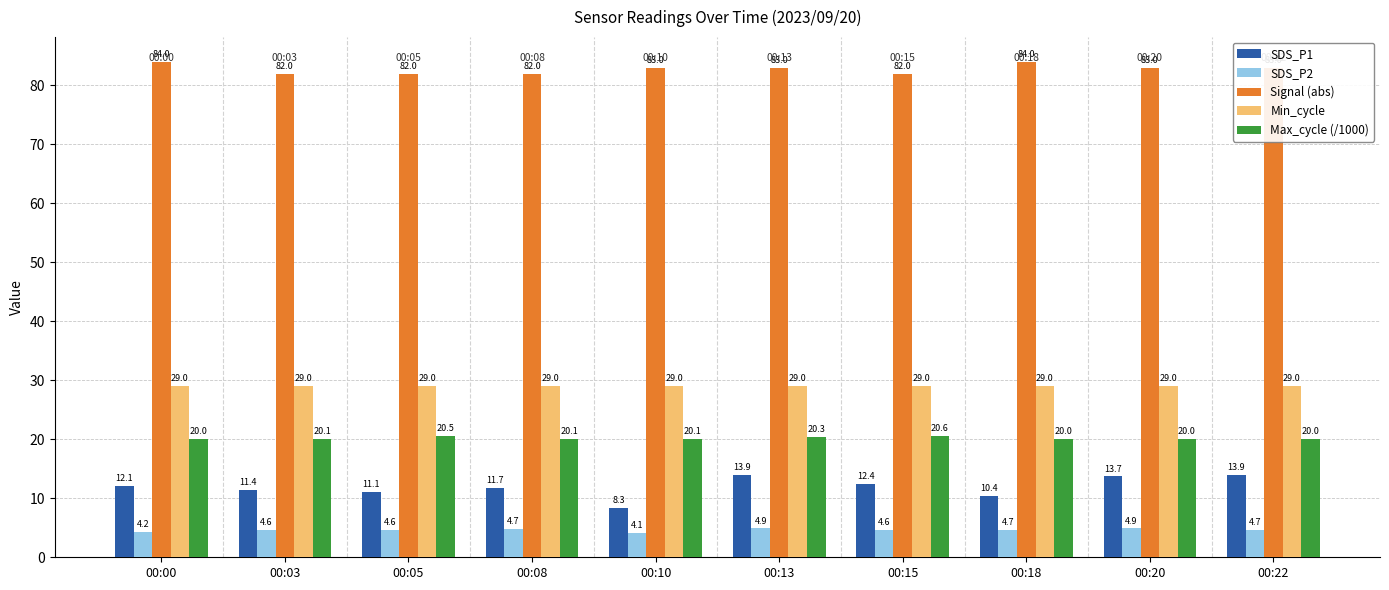

Which series has the largest total across all categories?

Signal (abs)